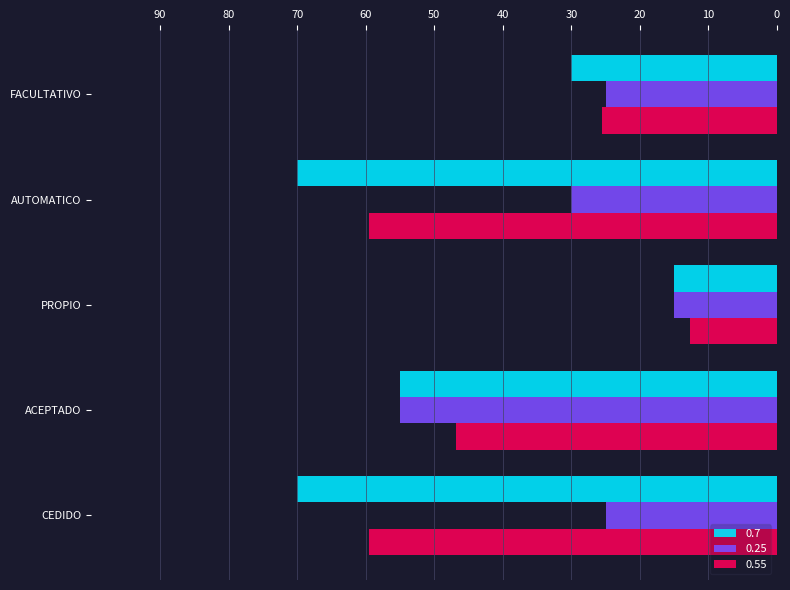

What is the difference between the 0.25 values at FACULTATIVO and PROPIO?

10.0